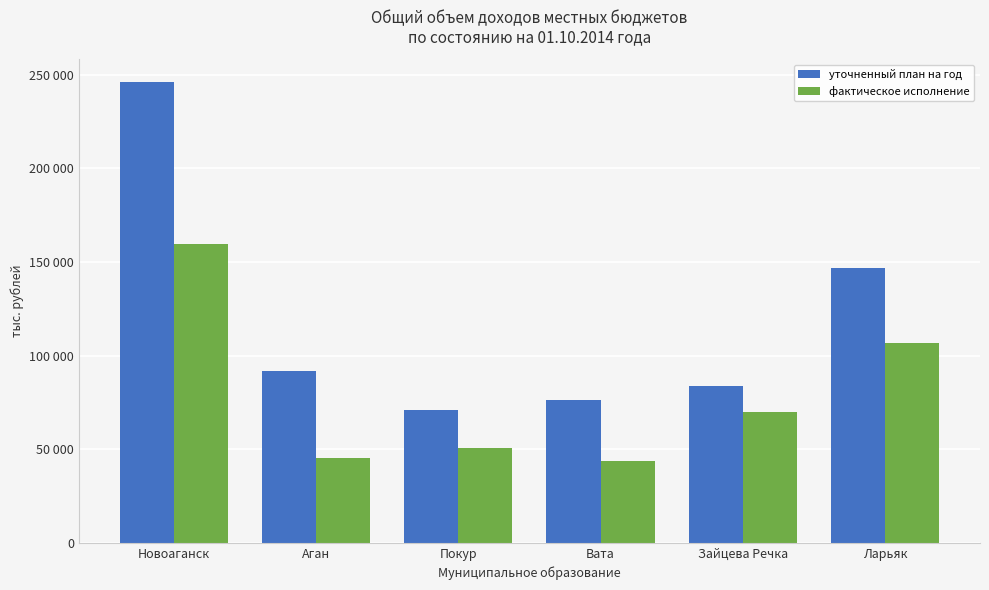

Does the chart contain any negative values?

No